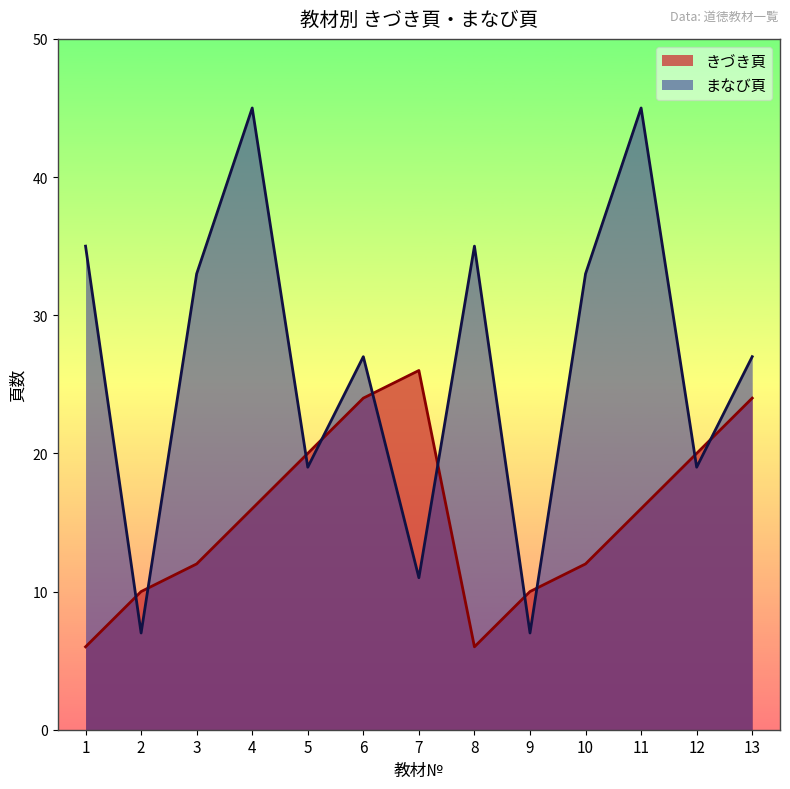

How many intersections are there between まなび頁 and きづき頁?

10